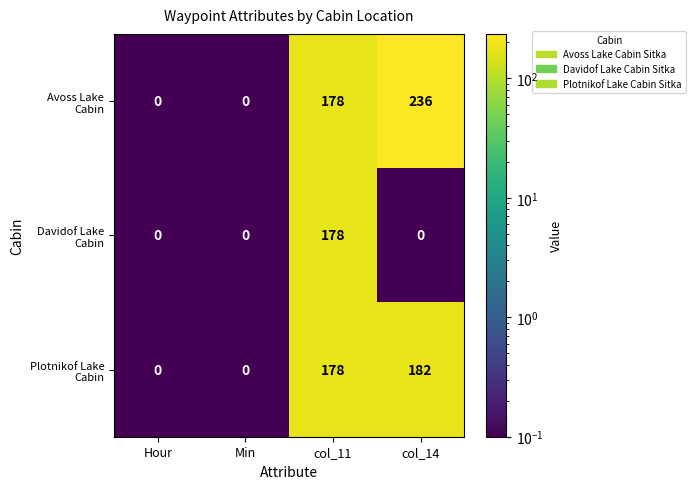

How many categories are shown in the chart?

4